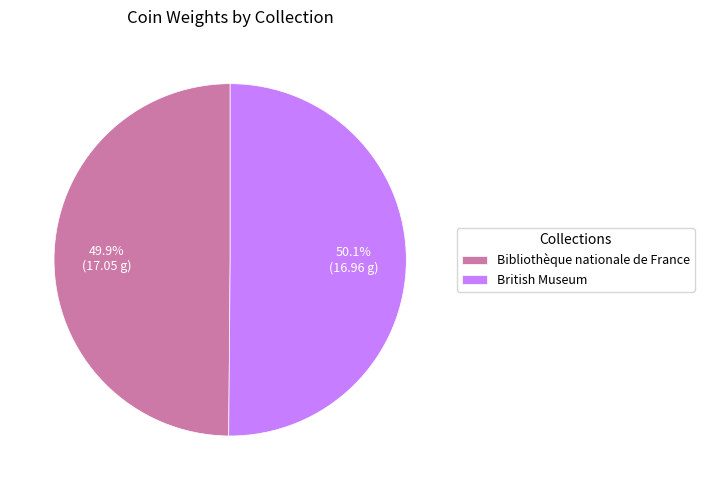

Is the sum of Bibliothèque nationale de France and British Museum greater than half?

Yes